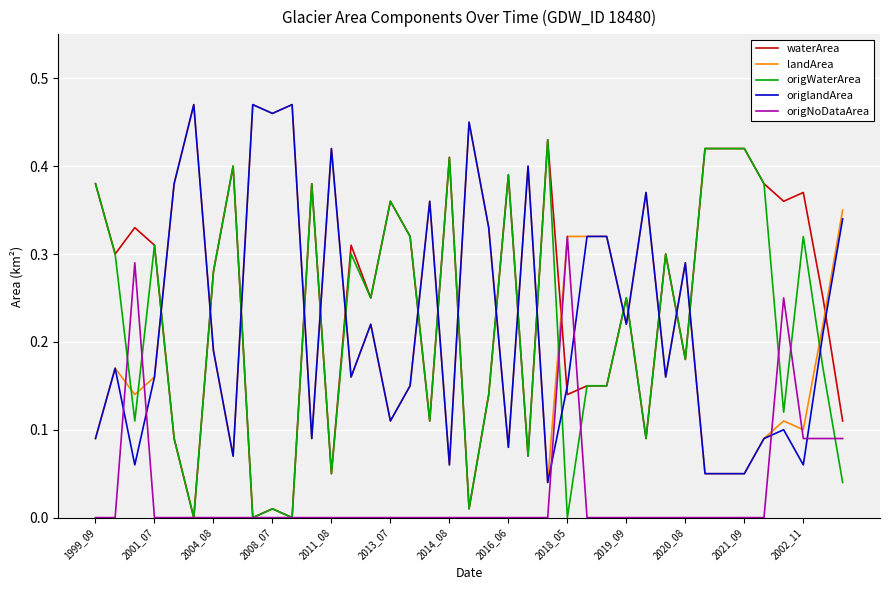

True or false: origWaterArea and landArea cross at least once.

True